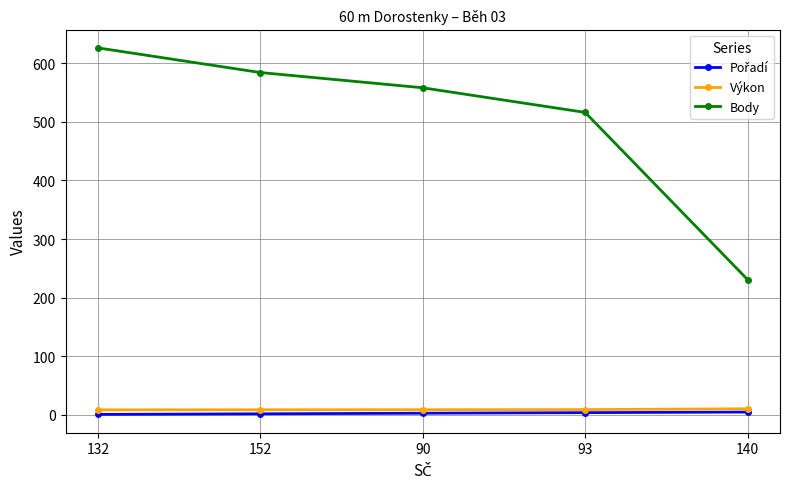

Which series has the largest range (max minus min)?

Body